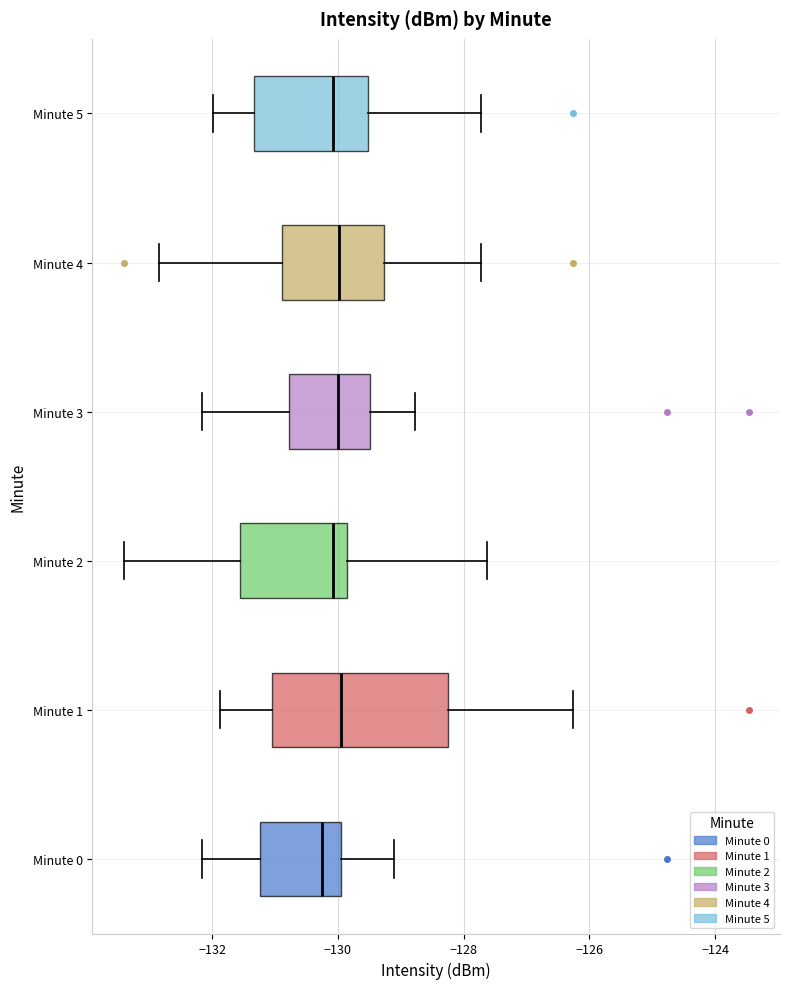

Where does the right whisker of the box for Minute 1 end on the x-axis? The values are not printed on the chart, so give them approximately, as read against the axis.

-126.2